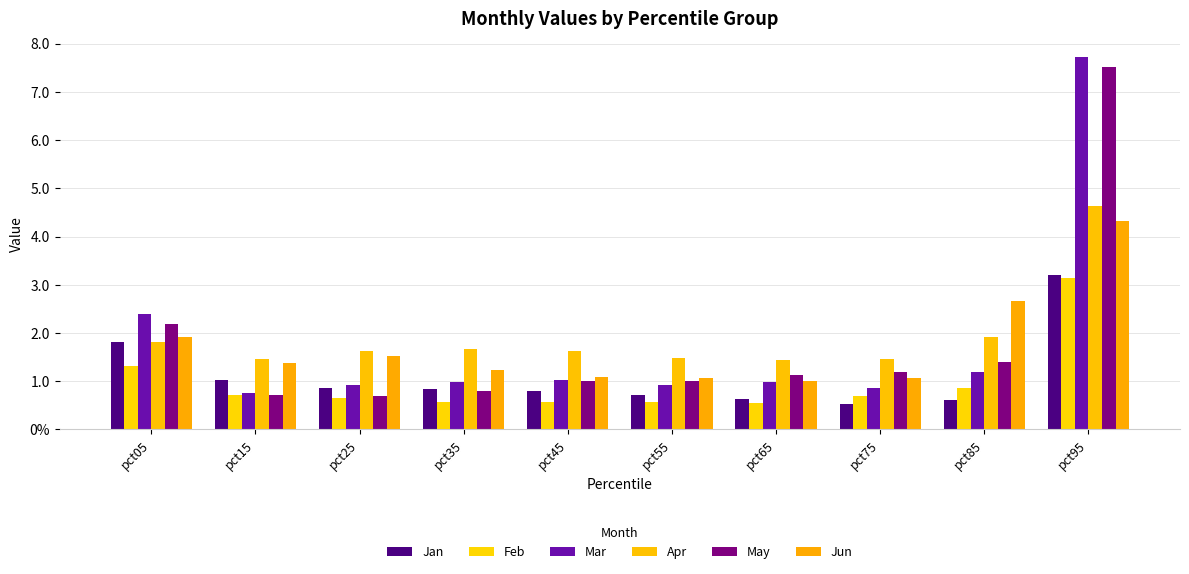

Does the chart contain any negative values?

No